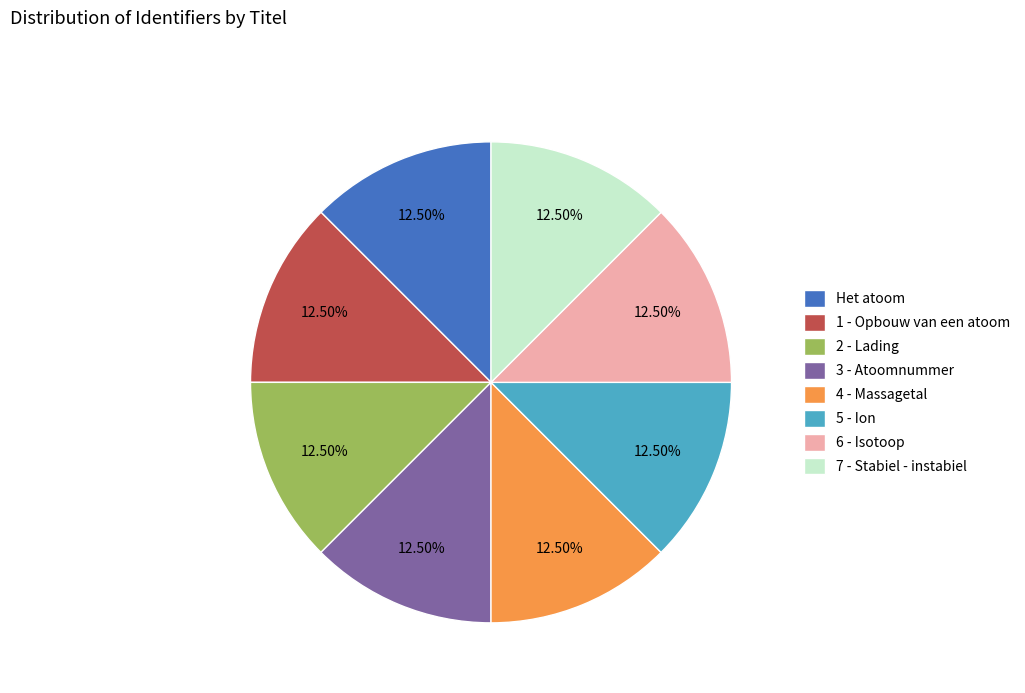

Approximately how many times larger is the value at Het atoom compared to 2 - Lading?

1.0